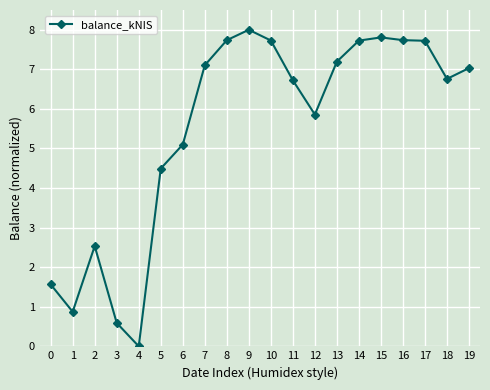

Where is the first local maximum?

2